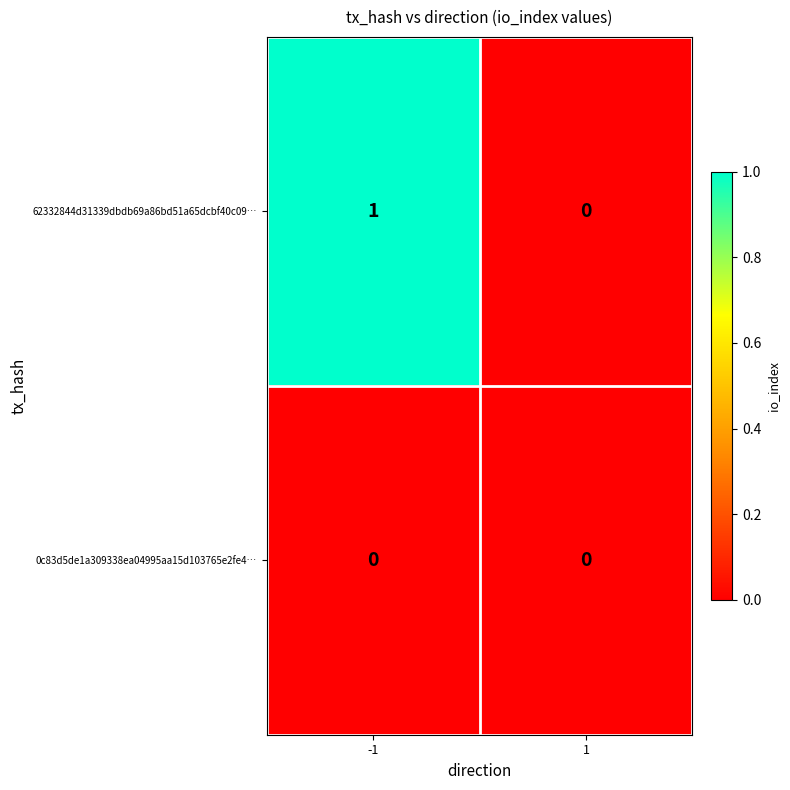

Reading left to right, extract all data points from this chart.

62332844d31339dbdb69a86bd51a65dcbf40c09…: -1=1	1=0
0c83d5de1a309338ea04995aa15d103765e2fe4…: -1=0	1=0